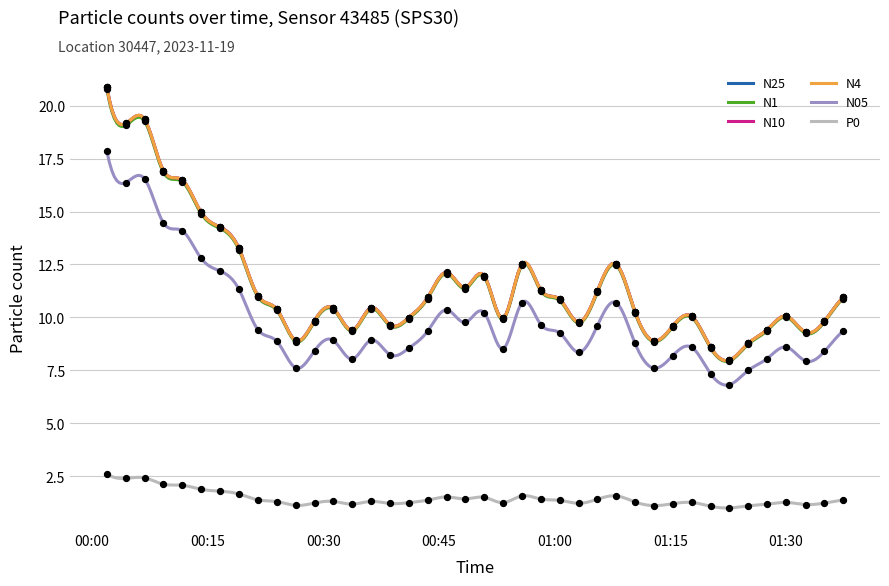

True or false: N25 and N05 intersect in this chart.

False